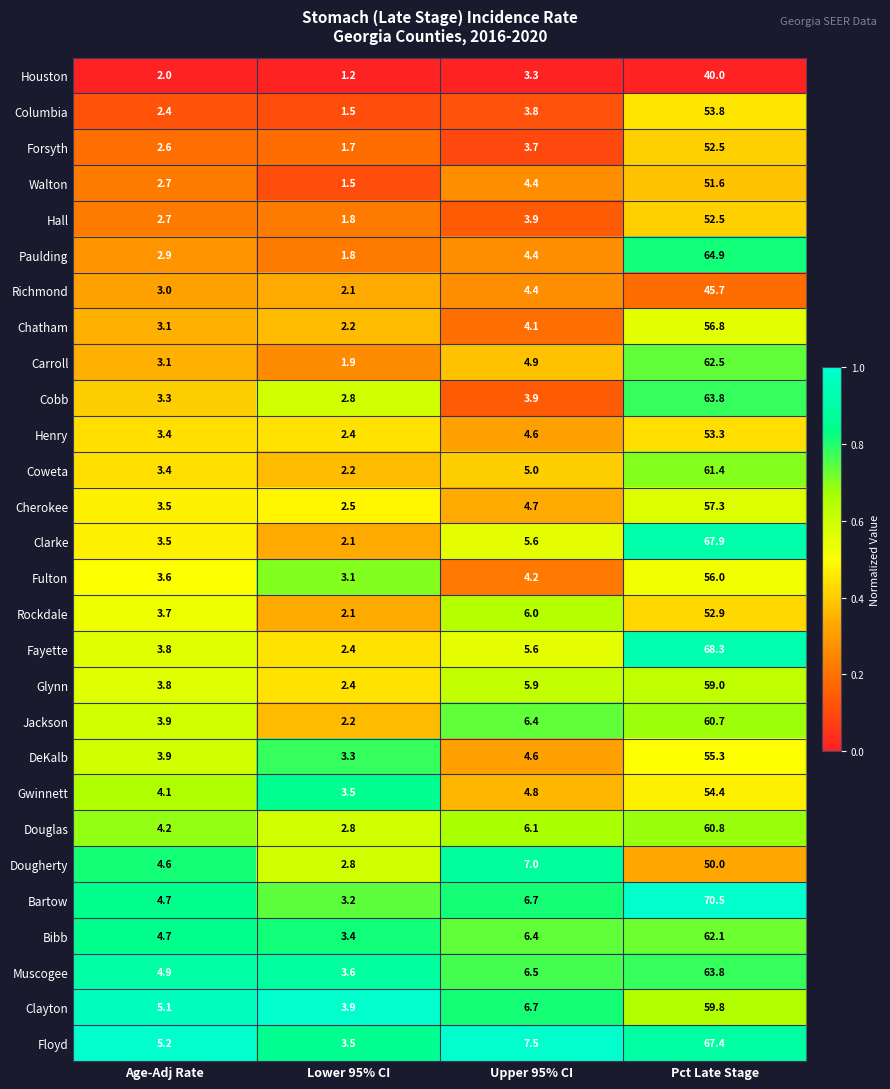

What is the sum of all Columbia values?

61.5